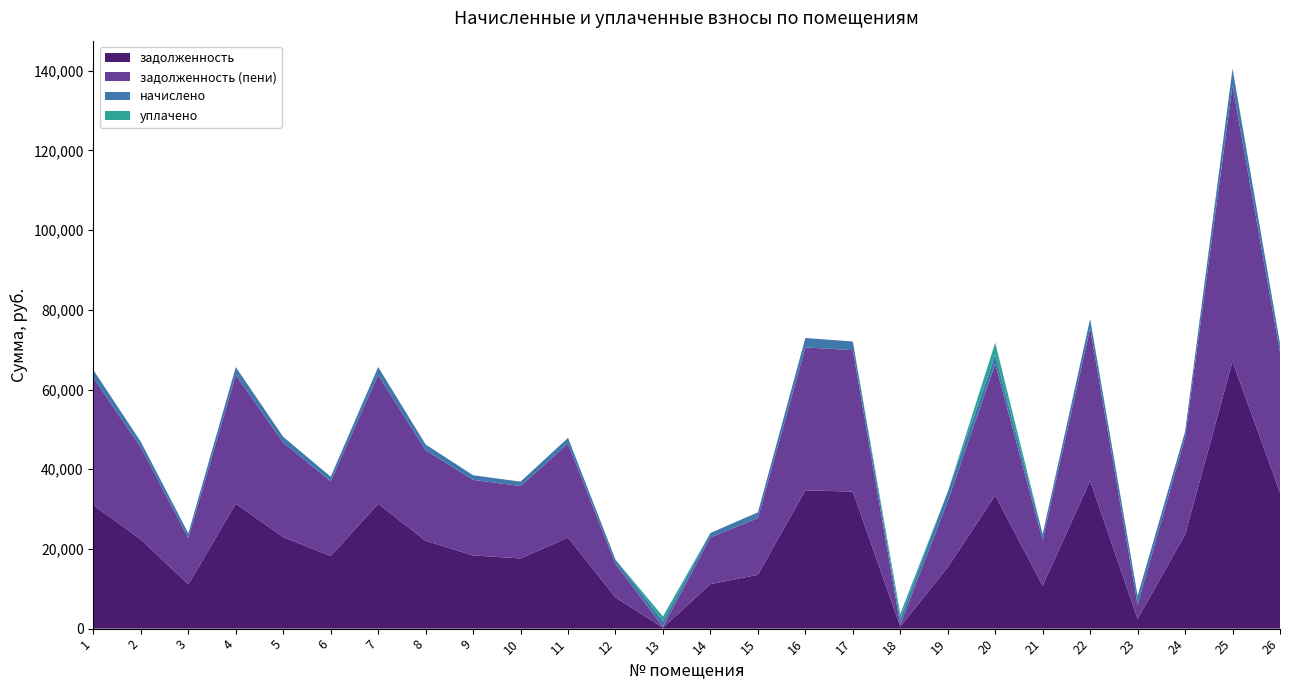

Reading left to right, list all the values displayed in this chart.

задолженность: 1=30979.2	2=22380.5	3=11092.0	4=31332.7	5=22969.4	6=18199.0	7=31332.7	8=22025.6	9=18375.6	10=17610.1	11=22851.6	12=7822.4	13=235.5	14=11168.8	15=13504.9	16=34700.1	17=34395.4	18=498.5	19=15403.8	20=33426.6	21=10758.4	22=37104.5	23=2469.4	24=23592.1	25=67082.7	26=34159.7
задолженность (пени): 1=31957.6	2=23087.3	3=11666.8	4=32322.2	5=23694.8	6=18773.8	7=32322.2	8=22747.3	9=18955.9	10=18166.2	11=23573.3	12=8382.3	13=235.6	14=11726.8	15=14224.7	16=35877.4	17=35481.6	18=498.2	19=16584.8	20=33061.2	21=11502.4	22=38276.3	23=3555.6	24=24343.5	25=69201.2	26=35238.5
начислено: 1=1956.7	2=1413.6	3=1149.5	4=1979.0	5=1450.8	6=1149.5	7=1979.0	8=1443.4	9=1160.6	10=1112.3	11=1443.4	12=1119.7	13=1413.6	14=1116.0	15=1439.6	16=2354.8	17=2172.5	18=1495.4	19=2362.2	20=2269.2	21=1488.0	22=2343.6	23=2172.5	24=1502.9	25=4237.1	26=2157.6
уплачено: 1=0.0	2=0.0	3=0.0	4=0.0	5=0.0	6=0.0	7=0.0	8=0.0	9=0.0	10=0.0	11=0.0	12=0.0	13=1177.9	14=0.0	15=0.0	16=0.0	17=0.0	18=1225.8	19=0.0	20=3000.0	21=0.0	22=0.0	23=0.0	24=0.0	25=0.0	26=0.0